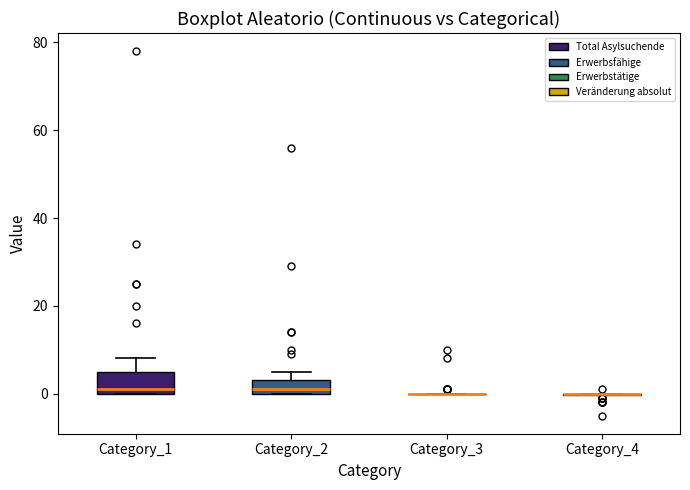

Reading left to right, read every box against the y-axis: the position of its median line, the range the box covers, and the ends of its whiskers. The values are not printed on the chart, so give them approximately, as read against the axis.

Category_1: median 2, box 0 to 6, whiskers 0 to 8
Category_2: median 2, box 0 to 4, whiskers 0 to 6
Category_3: box collapsed to a line at 0, whiskers 0 to 0
Category_4: box collapsed to a line at 0, whiskers 0 to 0